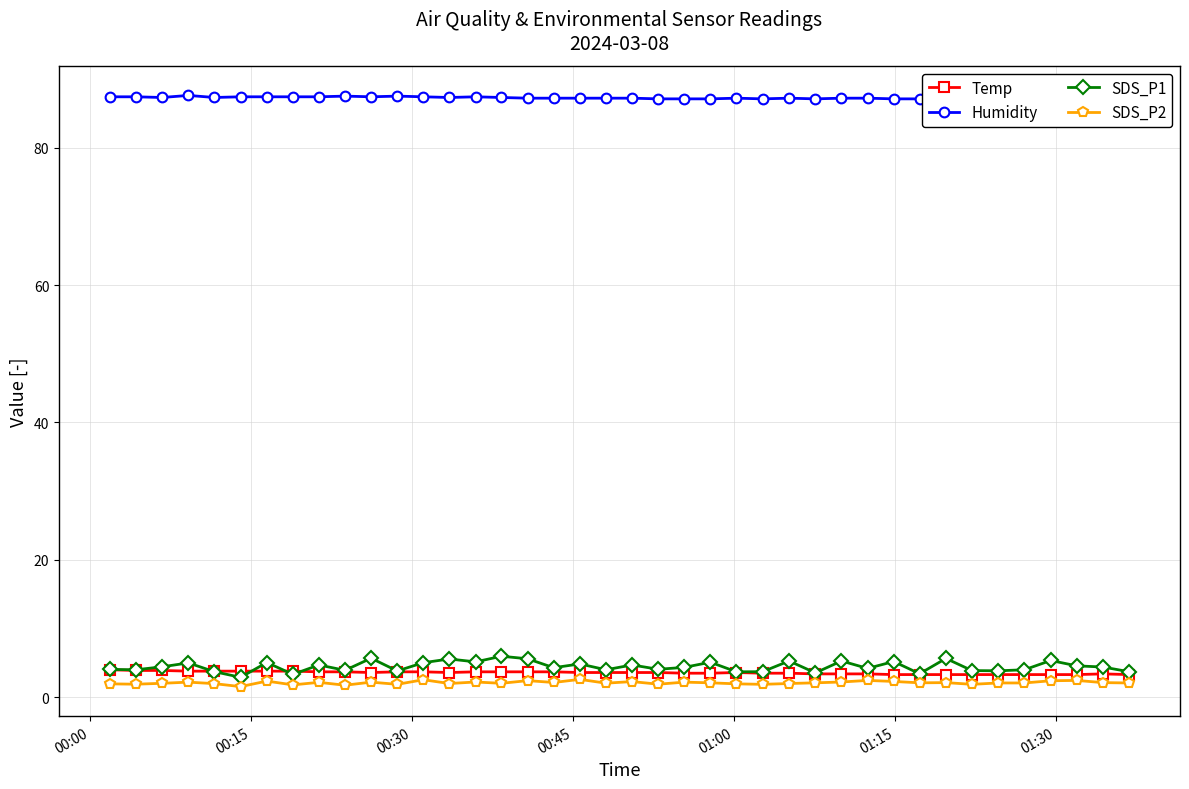

What is the maximum value shown in the chart?

87.6